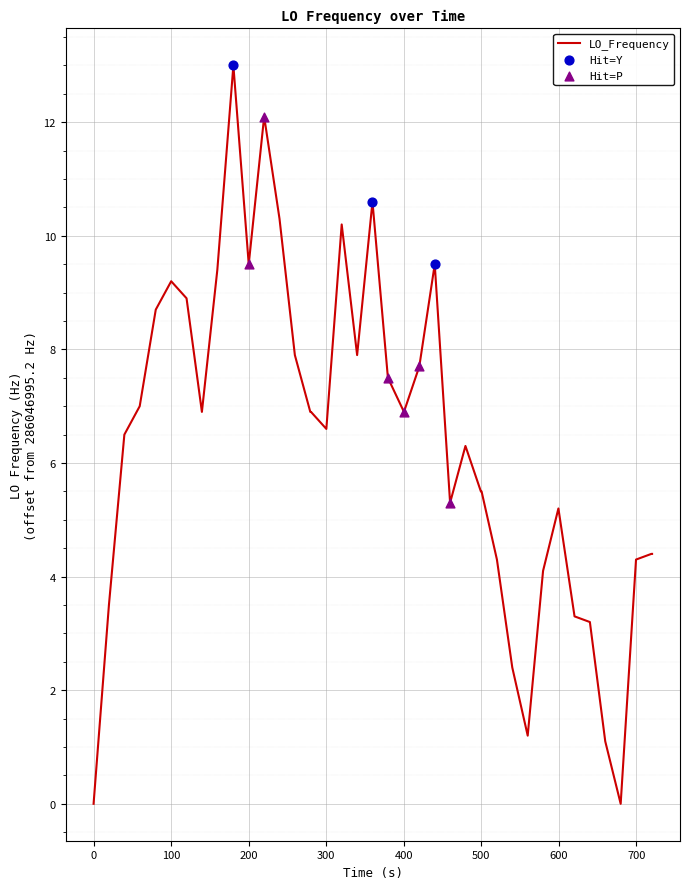

What is the difference between the maximum and minimum values?

13.0